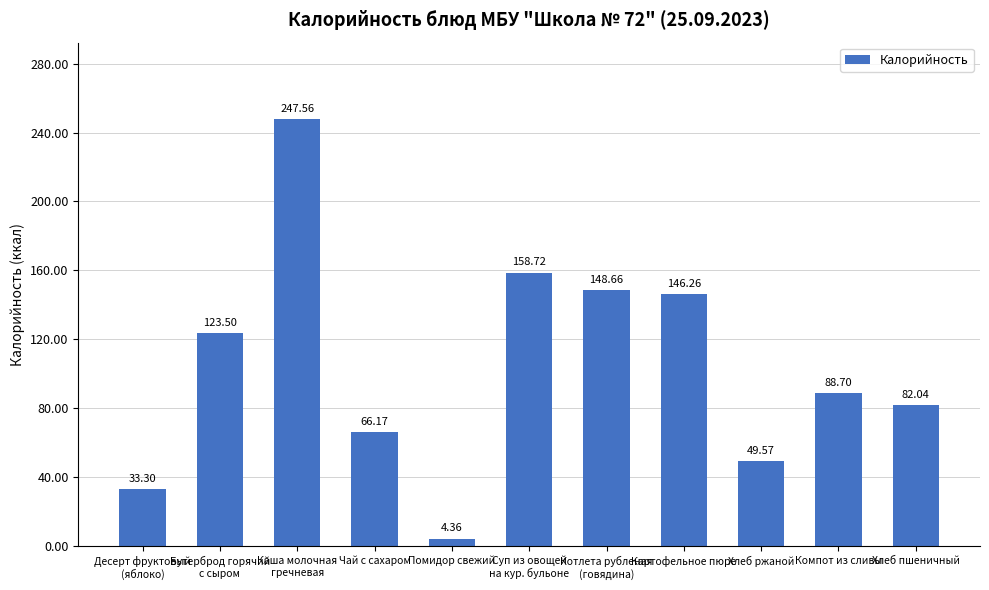

Which category has the lowest value across all series?

Помидор свежий